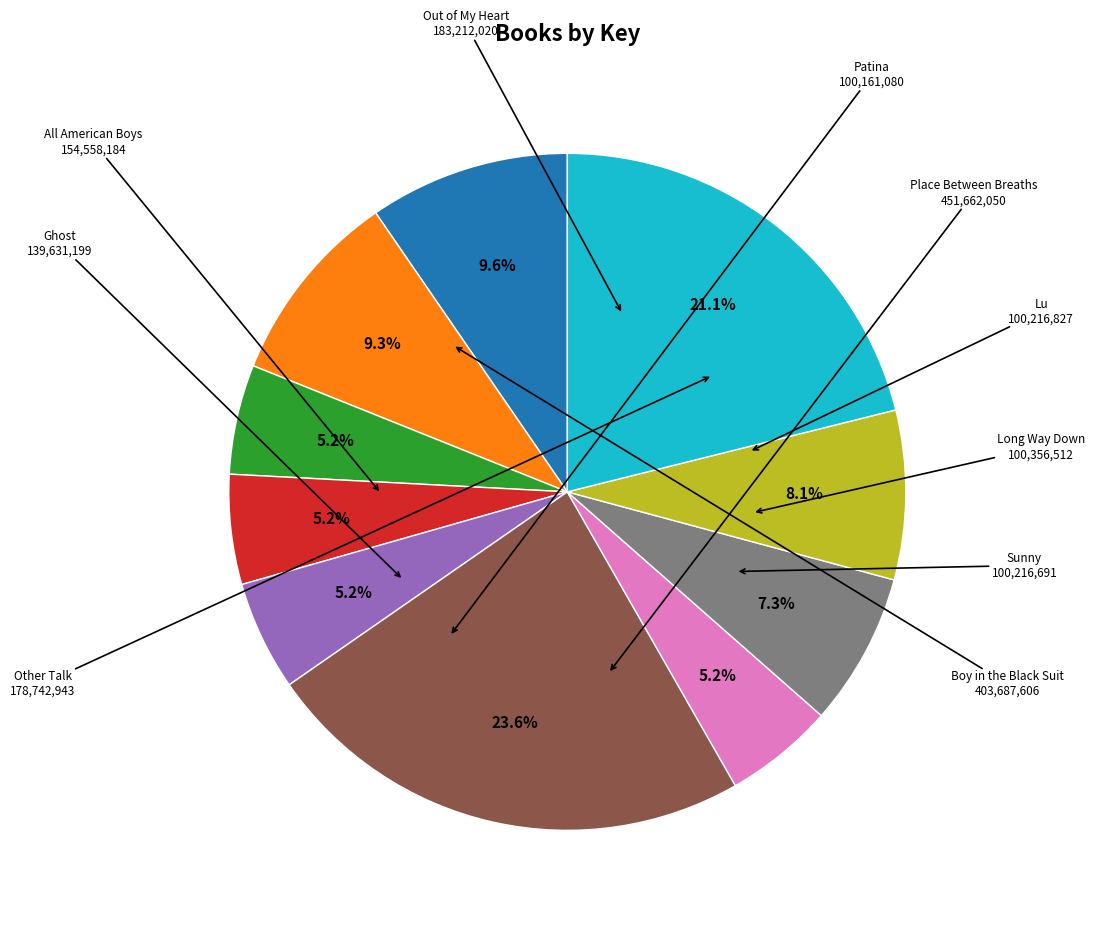

Does any single category account for the majority?

No